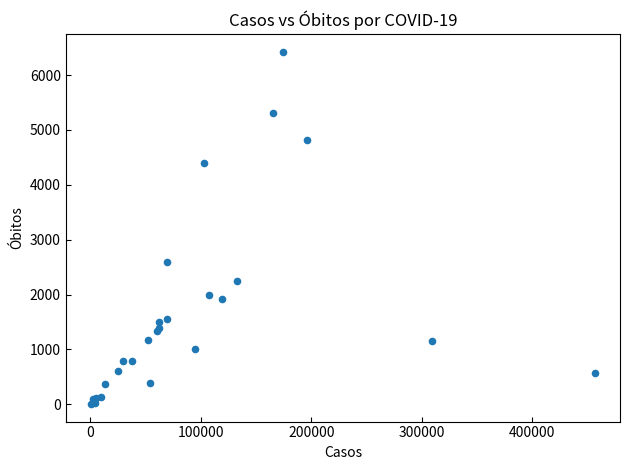

What Y value in the scatter plot is closest to 3216?

2589